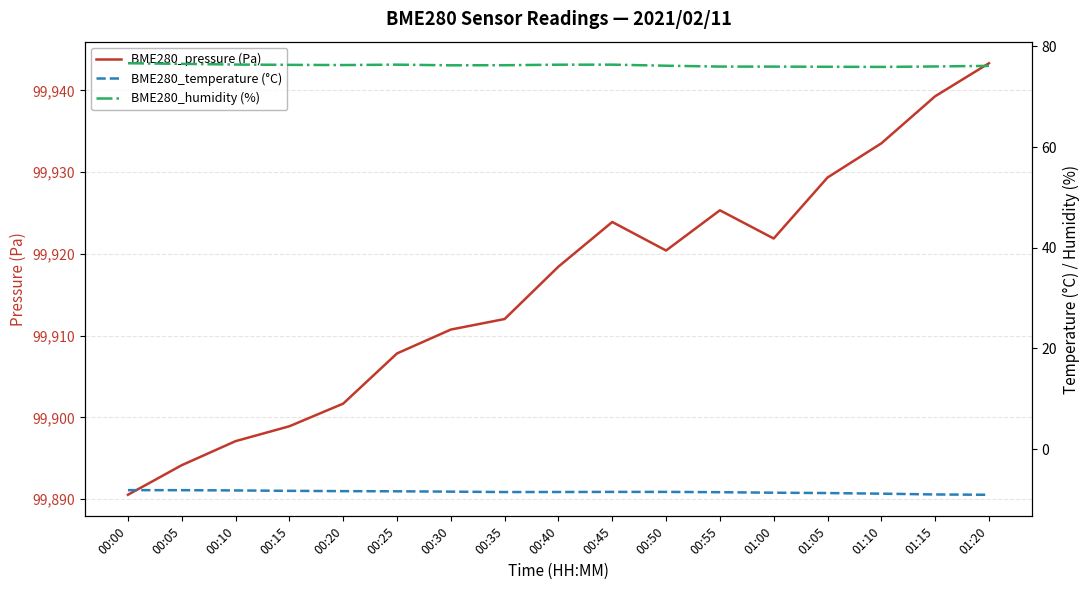

What are all the series names shown in the legend?

BME280_pressure (Pa), BME280_temperature (°C), BME280_humidity (%)